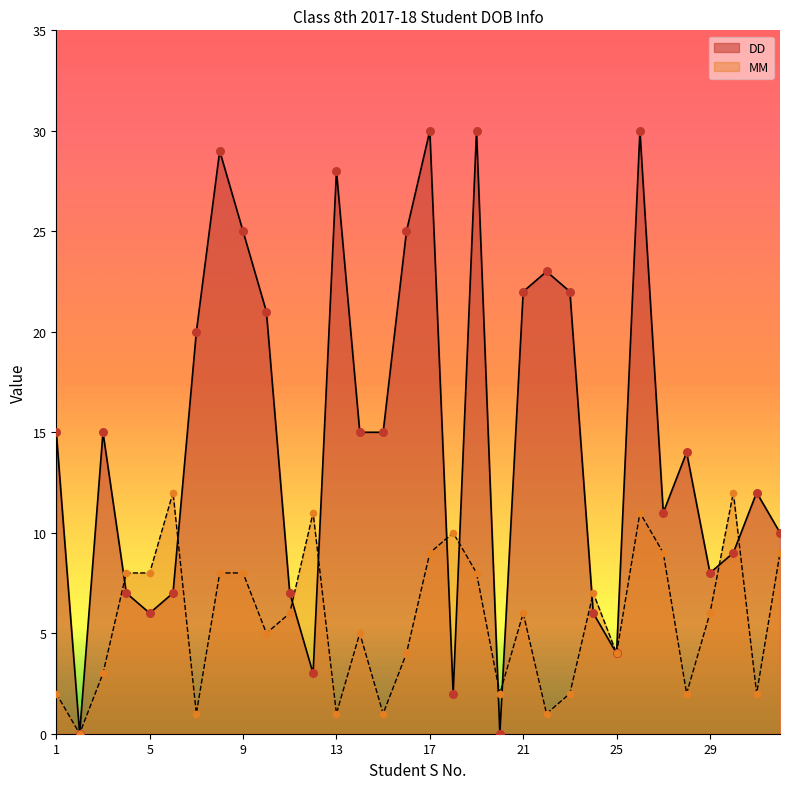

Which series reaches the maximum Y coordinate?

DD